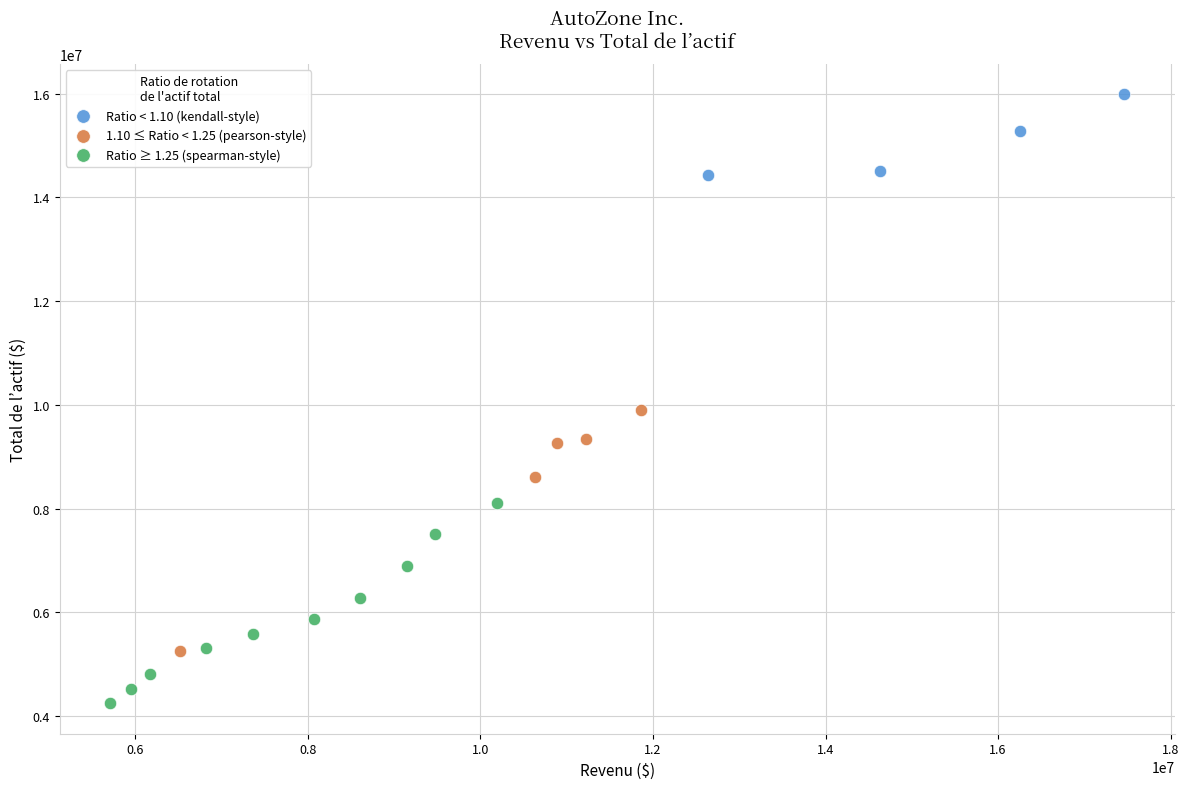

Which series reaches the maximum Y coordinate?

Ratio < 1.10 (kendall-style)